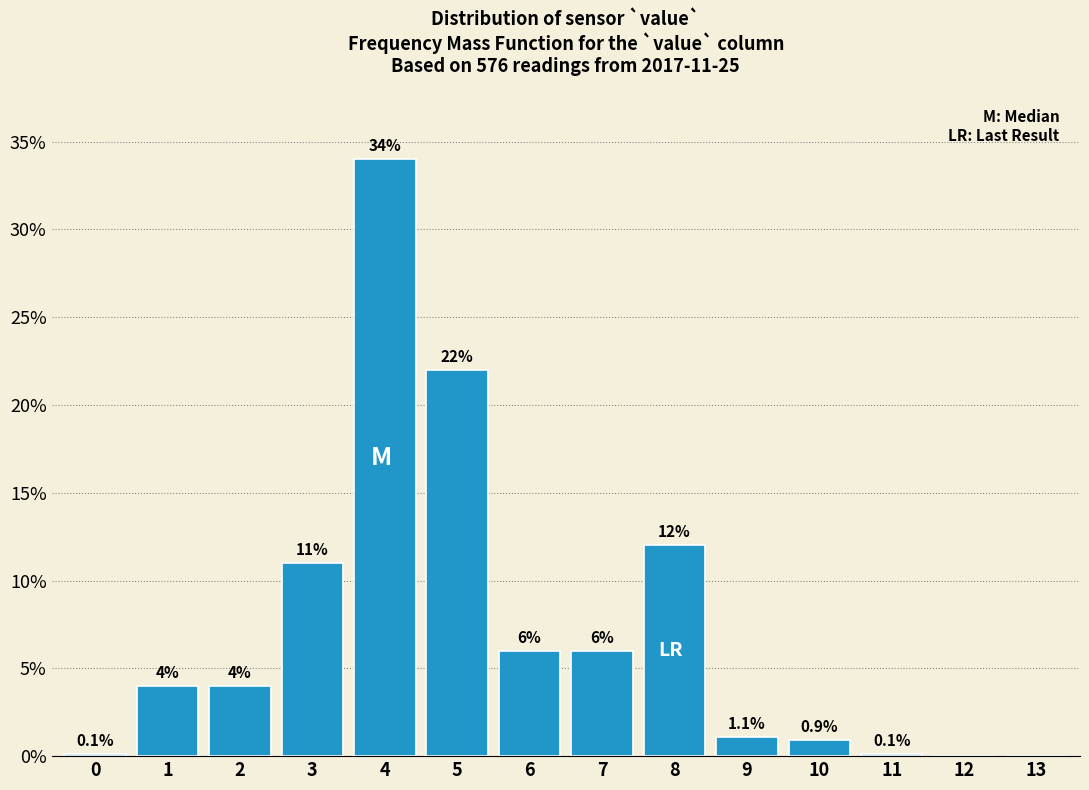

Reading right to left, list all the values displayed in this chart.

13=0.0	12=0.0	11=0.1	10=0.9	9=1.1	8=12.0	7=6.0	6=6.0	5=22.0	4=34.0	3=11.0	2=4.0	1=4.0	0=0.1